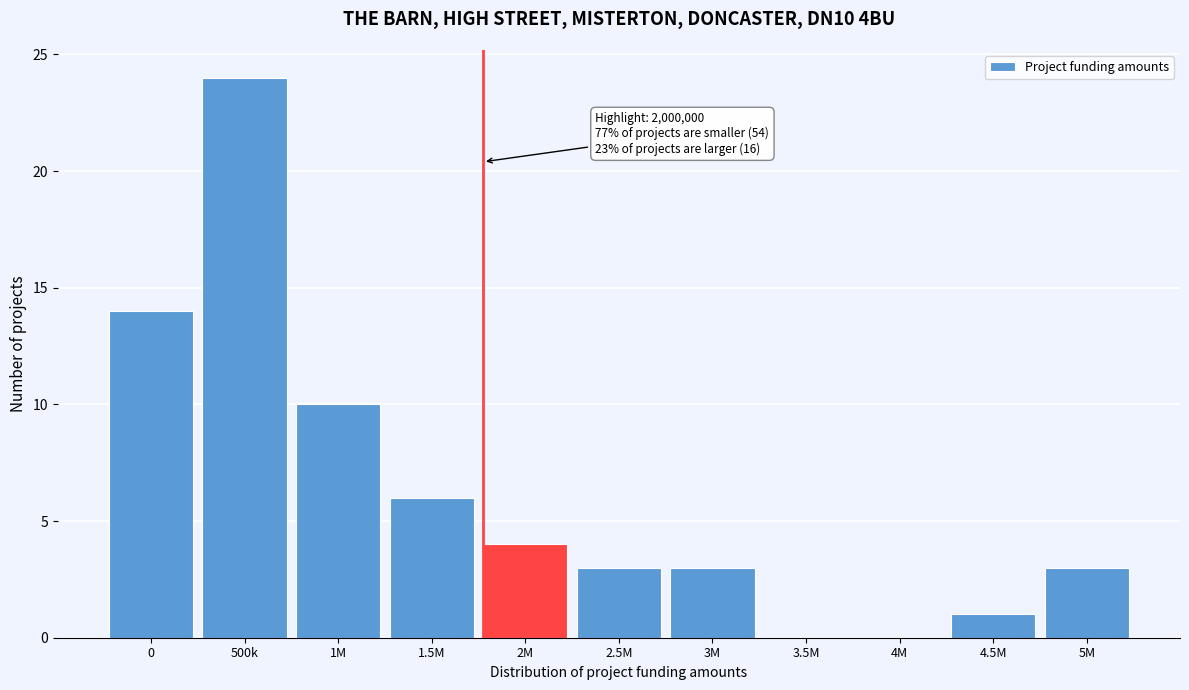

Reading left to right, transcribe all the data shown in this chart.

0=14	500k=24	1M=10	1.5M=6	2M=4	2.5M=3	3M=3	3.5M=0	4M=0	4.5M=1	5M=3